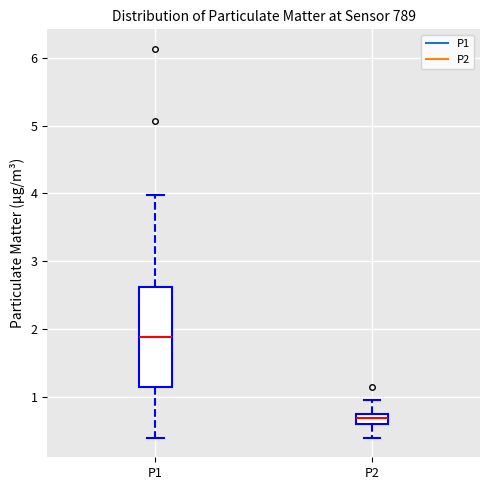

Comparing the boxes themselves (not the whiskers), which one is the tallest?

P1